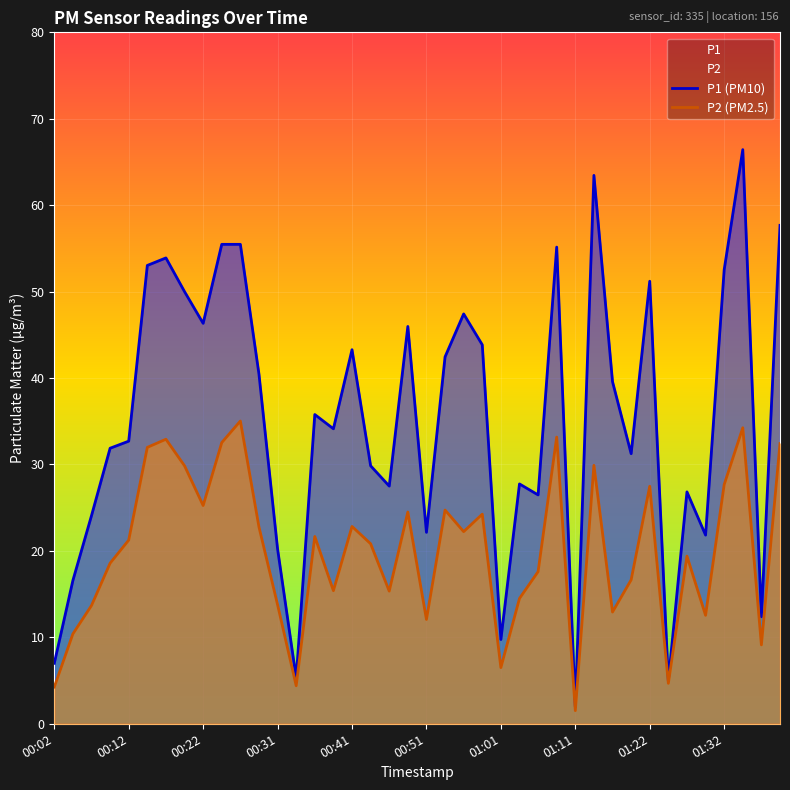

Which series has the widest spread of values?

P1 (PM10)